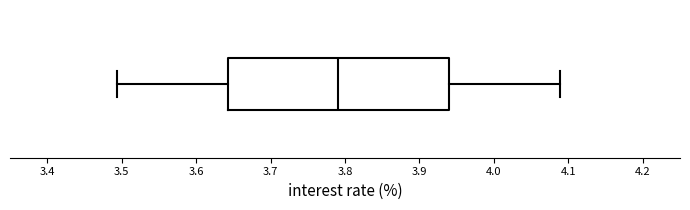

Read this box plot against the x-axis: the position of the median line, the range covered by the box, and the ends of both whiskers. The values are not printed on the chart, so give them approximately, as read against the axis.

median 3.79, box 3.64 to 3.94, whiskers 3.49 to 4.09